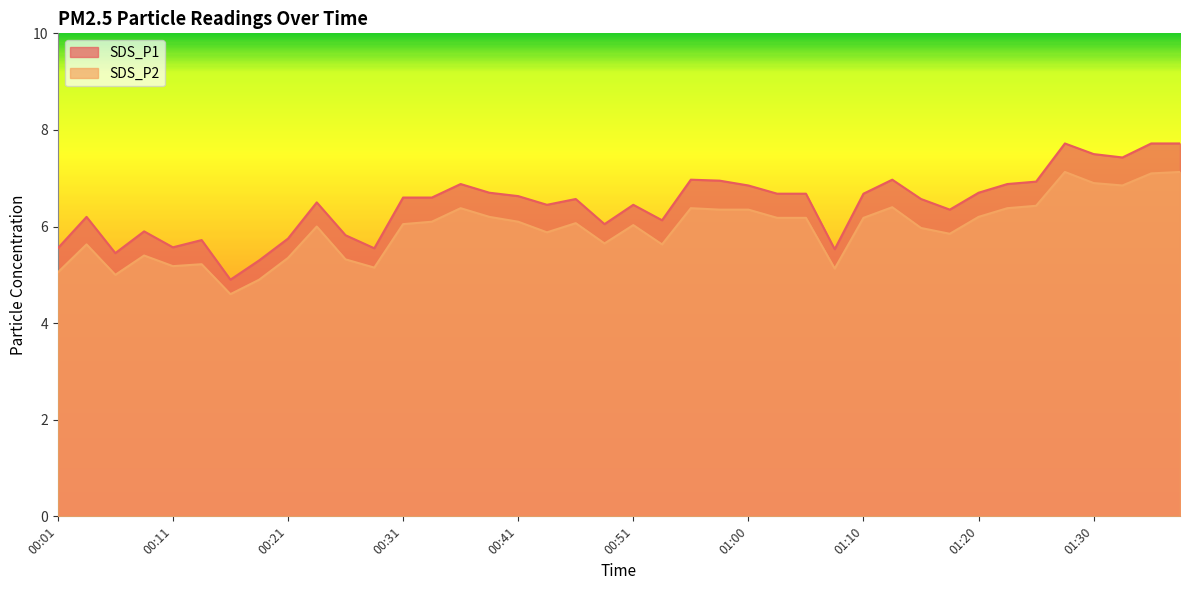

What is the label of the 25th point from the left?

01:00